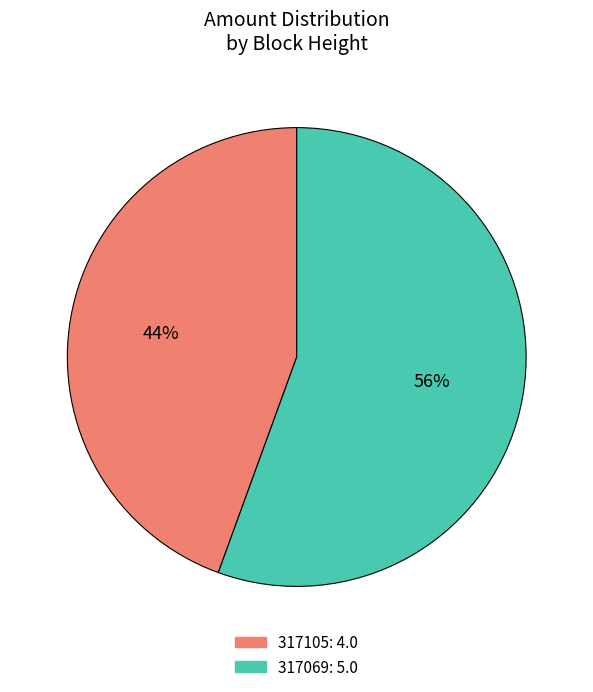

How many slices are in this pie chart?

2